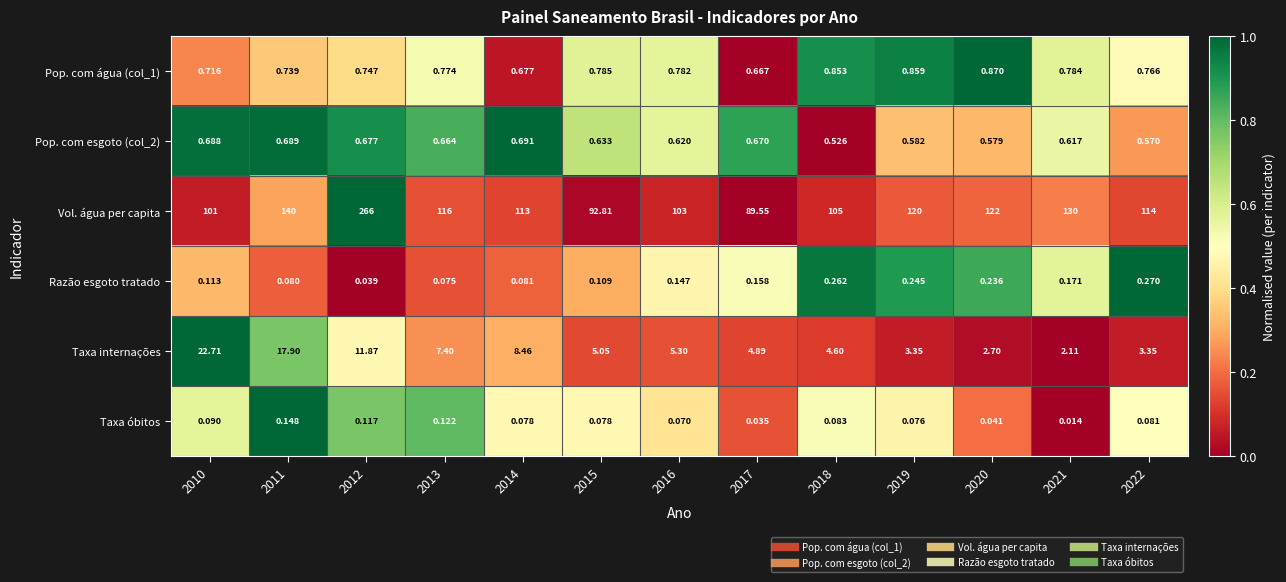

Which series changed the most between 2010 and 2019?

Taxa internações